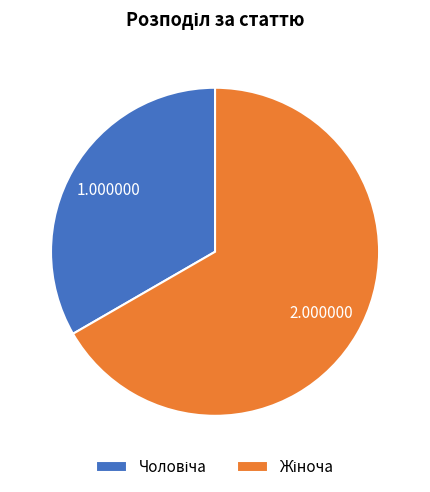

Count the number of slices in the pie.

2